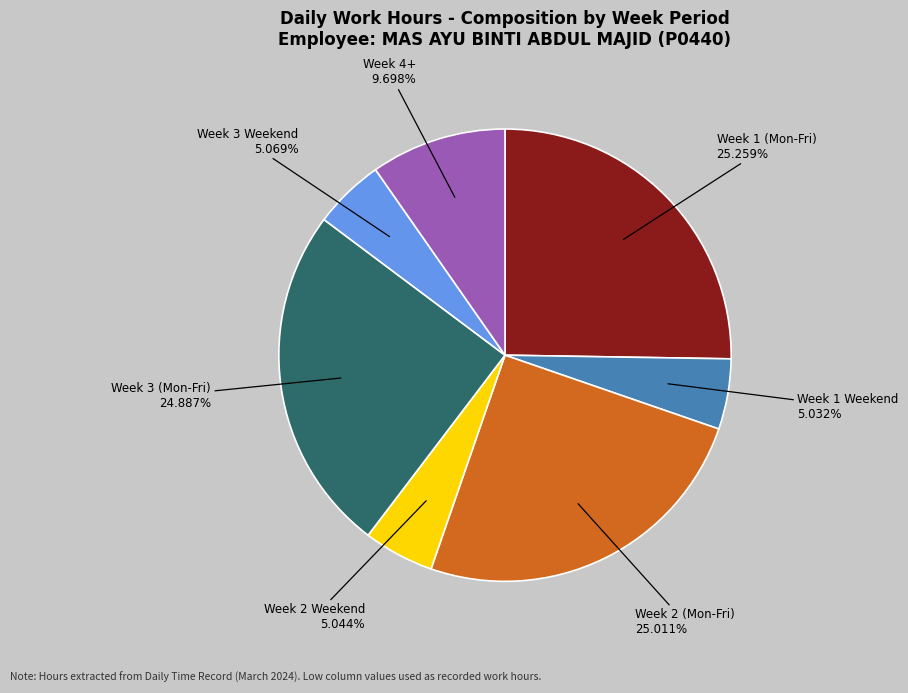

Is there a majority slice in this chart?

No